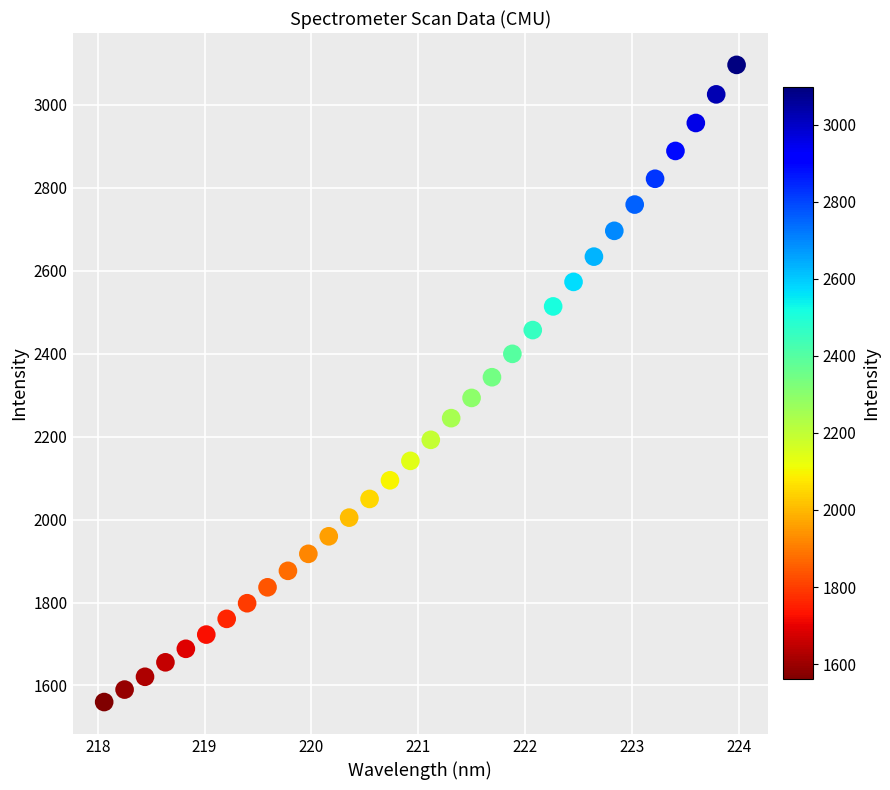

What is the range of X values (max minus min)?

5.9